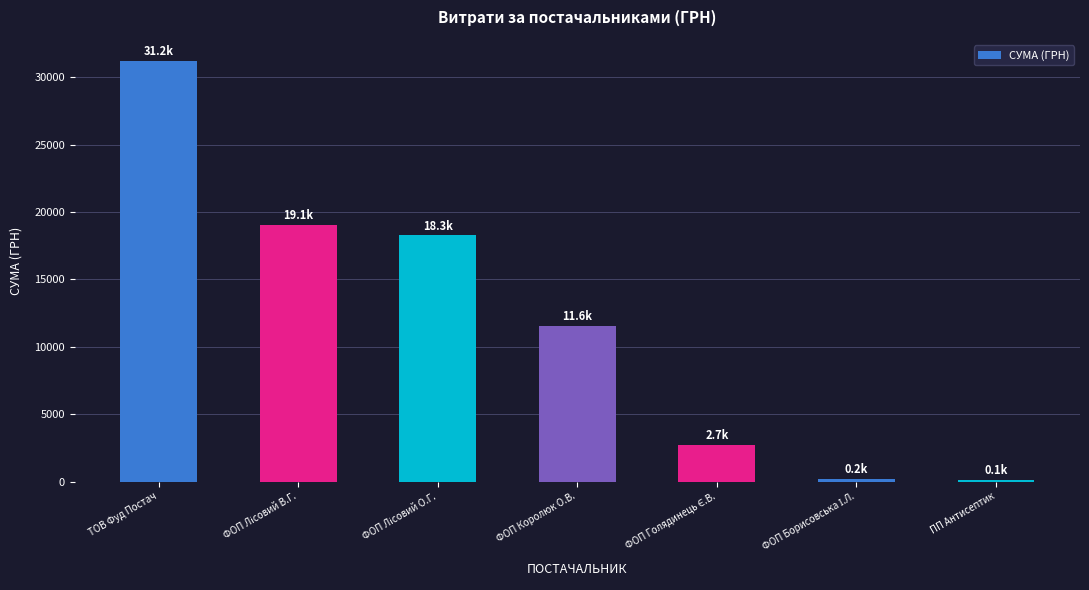

Which has a higher value, ФОП Королюк О.В. or ПП Антисептик?

ФОП Королюк О.В.